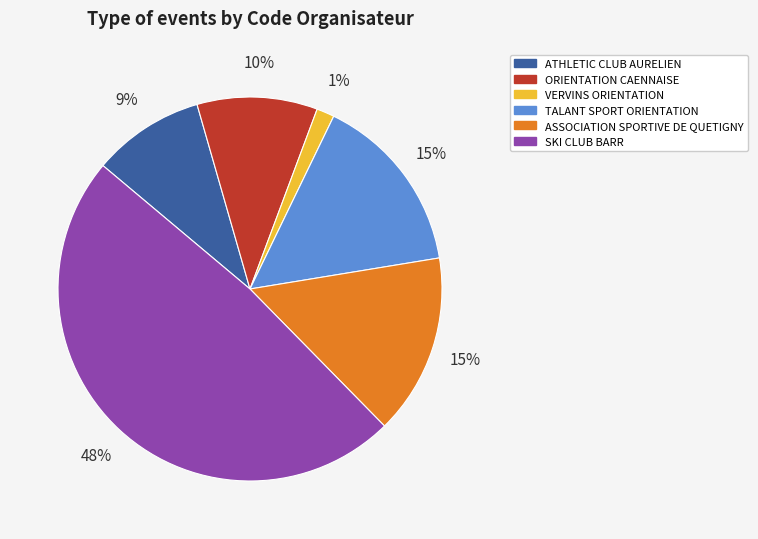

True or false: SKI CLUB BARR accounts for 35% of the total.

False